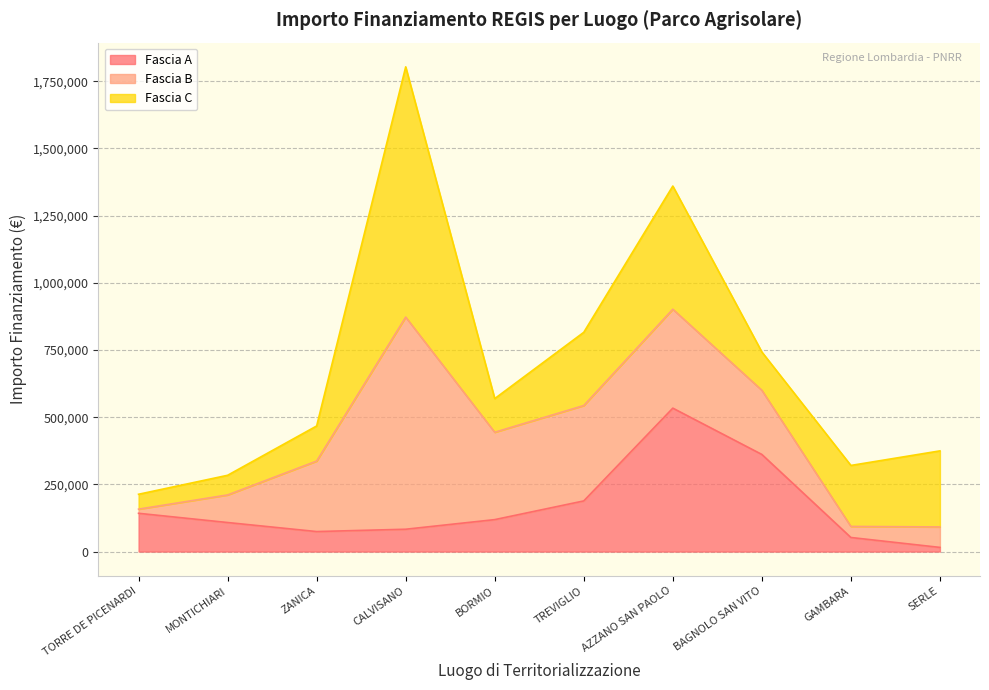

Which series has the largest total across all categories?

Fascia C